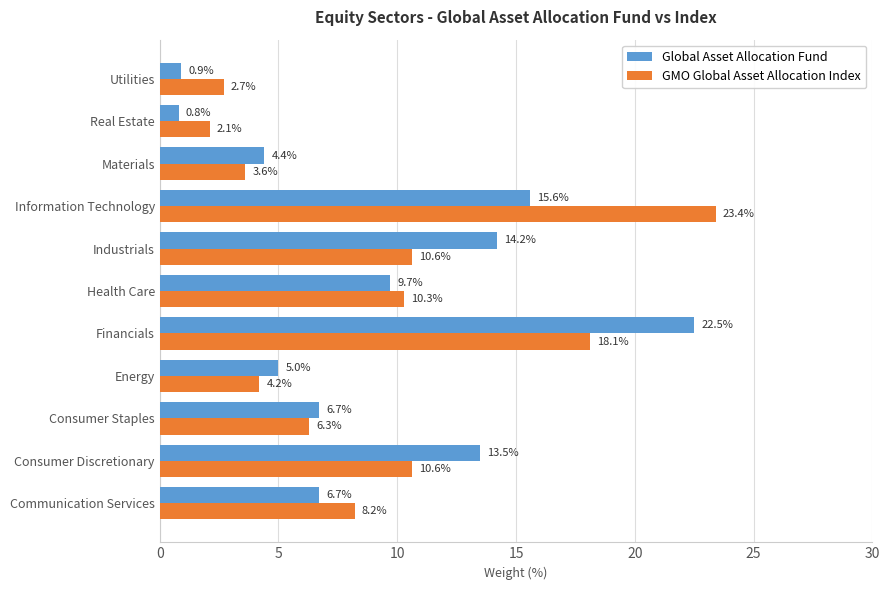

What is the sum of the Global Asset Allocation Fund values at Communication Services and Industrials?

20.9